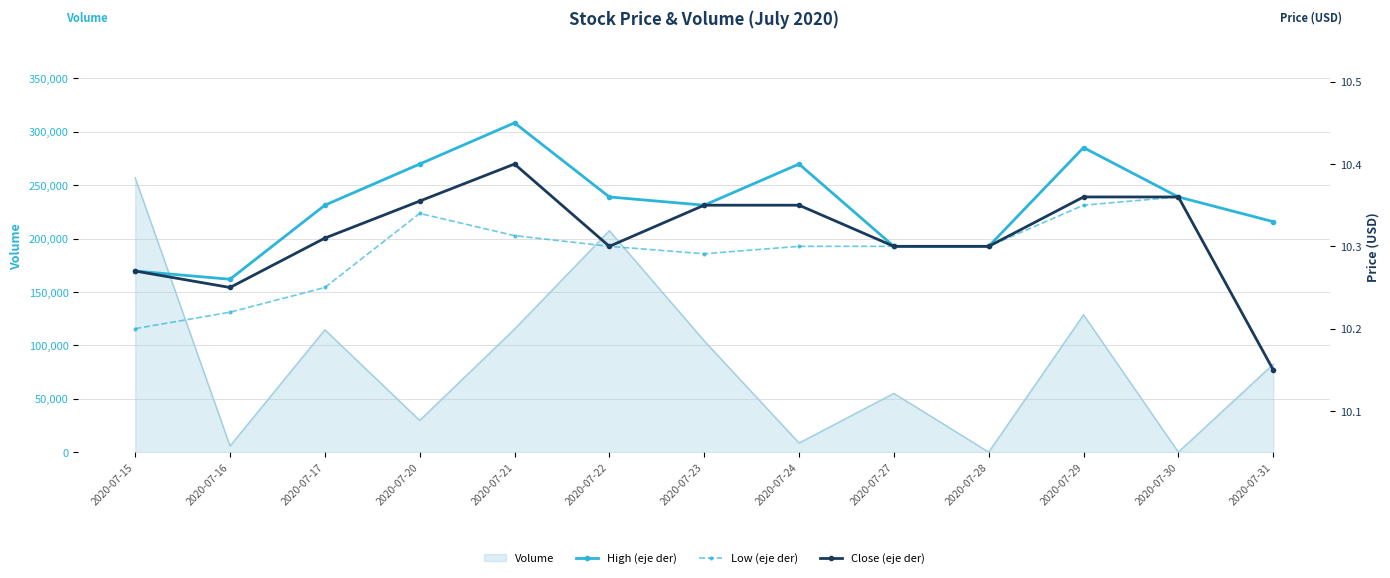

At how many categories does at least one series exceed 10?

13